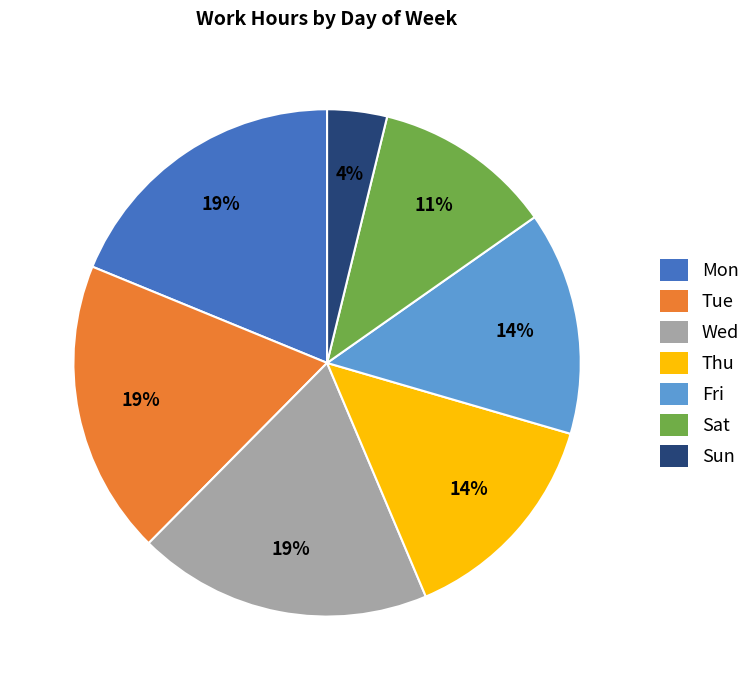

Count the number of slices in the pie.

7